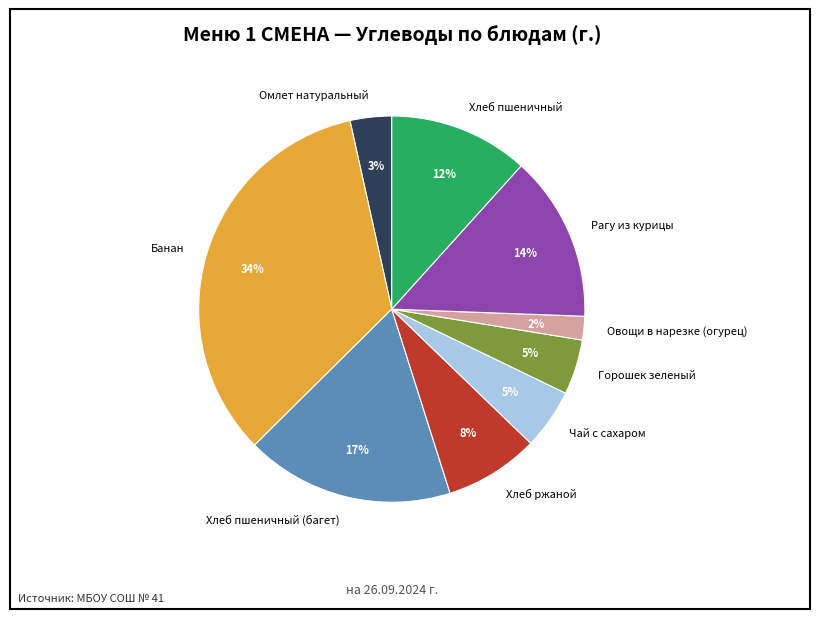

Is it true that Омлет натуральный is 3% of the pie?

True